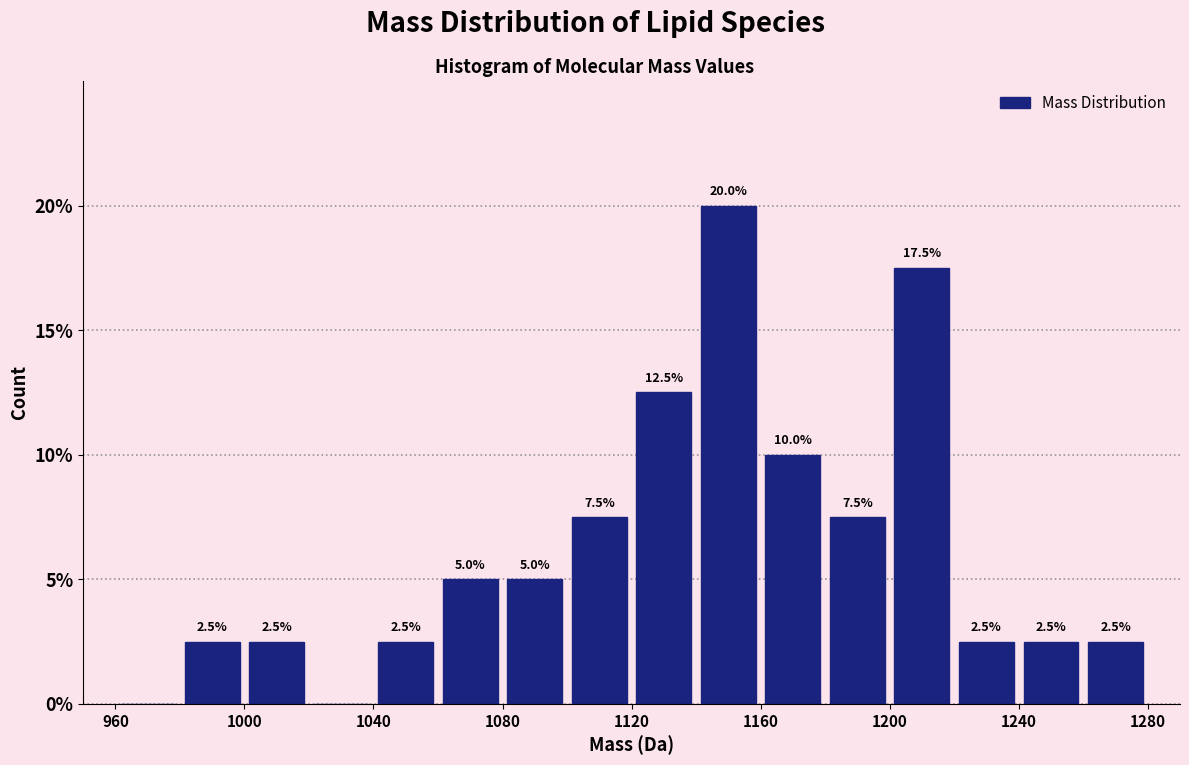

Over which range of the x-axis is the bar tallest?

1140 to 1160